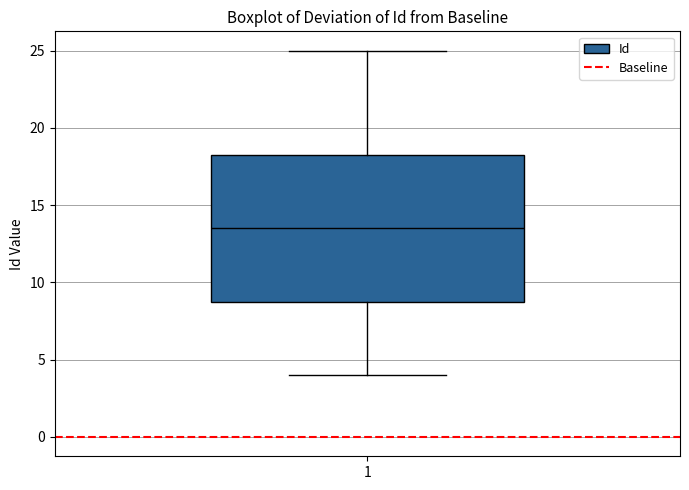

Transcribe this box plot: give where the median line is, the range the box spans, and where the two whiskers end, as read against the y-axis. The values are not printed on the chart, so give them approximately, as read against the axis.

median 13.5, box 9.0 to 18.5, whiskers 4.0 to 25.0